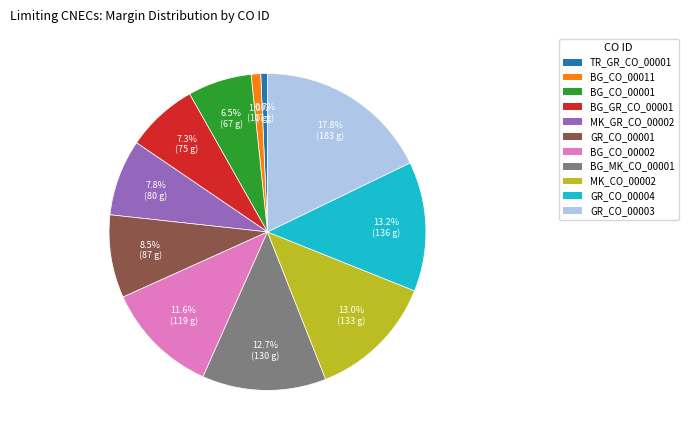

How many slices are in this pie chart?

11